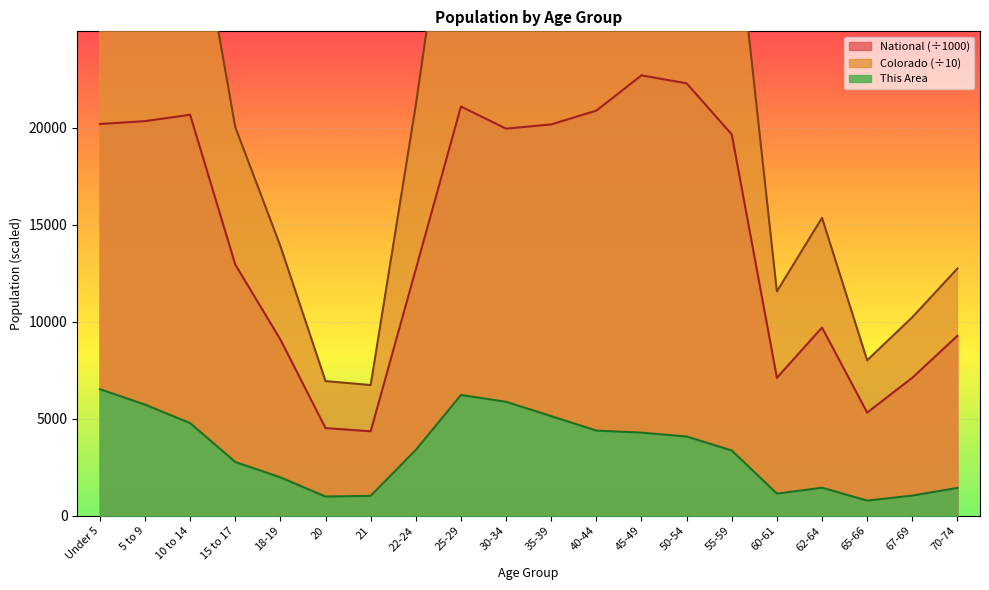

Is the value of National at 60-61 greater than the value of This Area at 45-49?

Yes